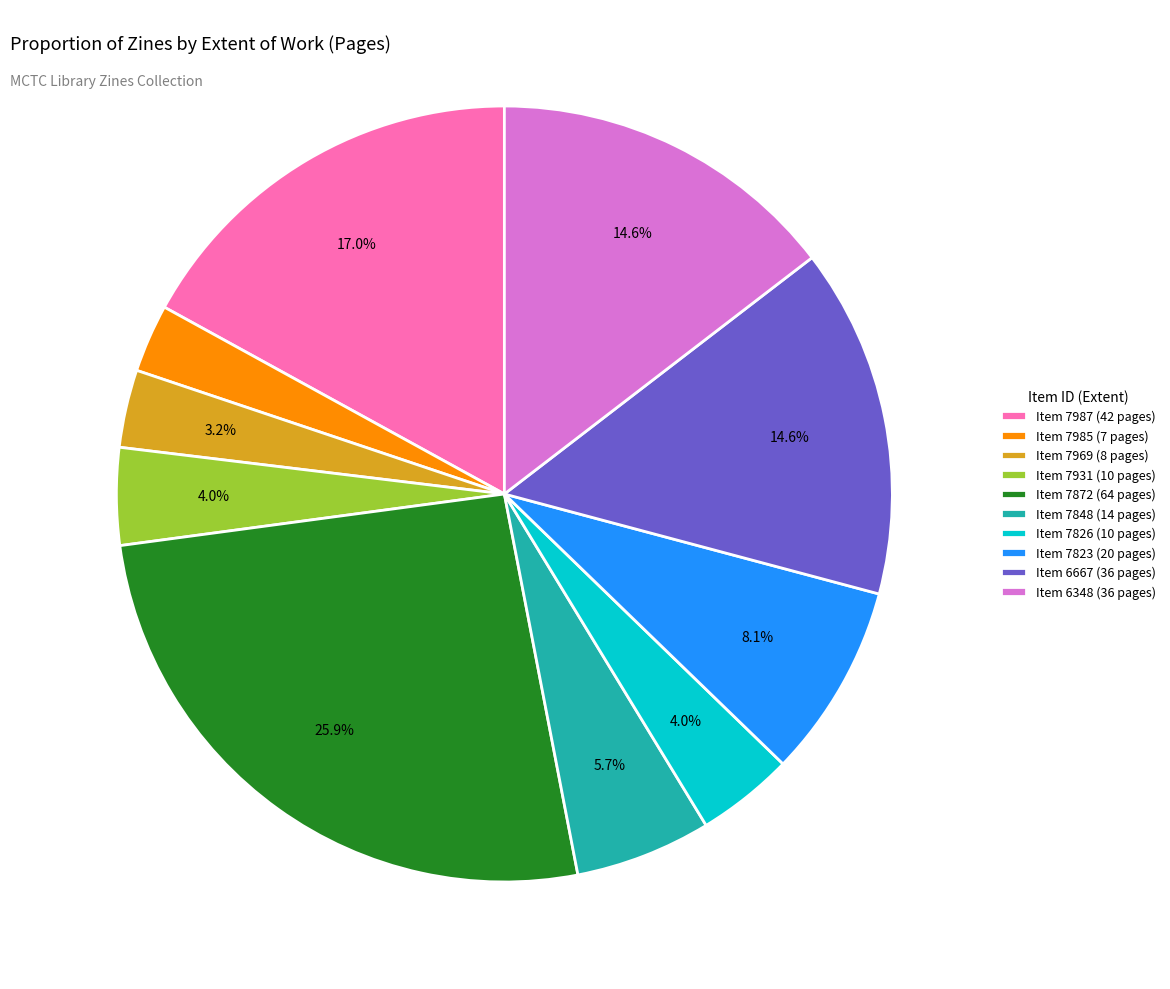

Do Item 7826 (10 pages) and Item 7823 (20 pages) together represent more than half of the pie?

No